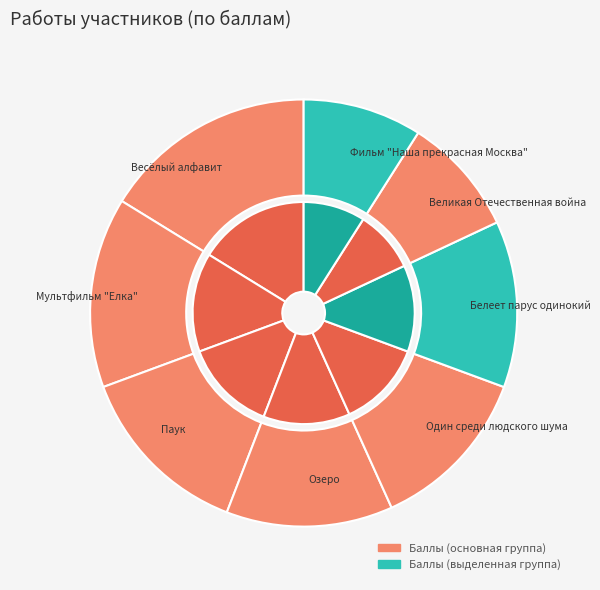

Does Мультфильм "Елка" account for over 50% of the chart?

No